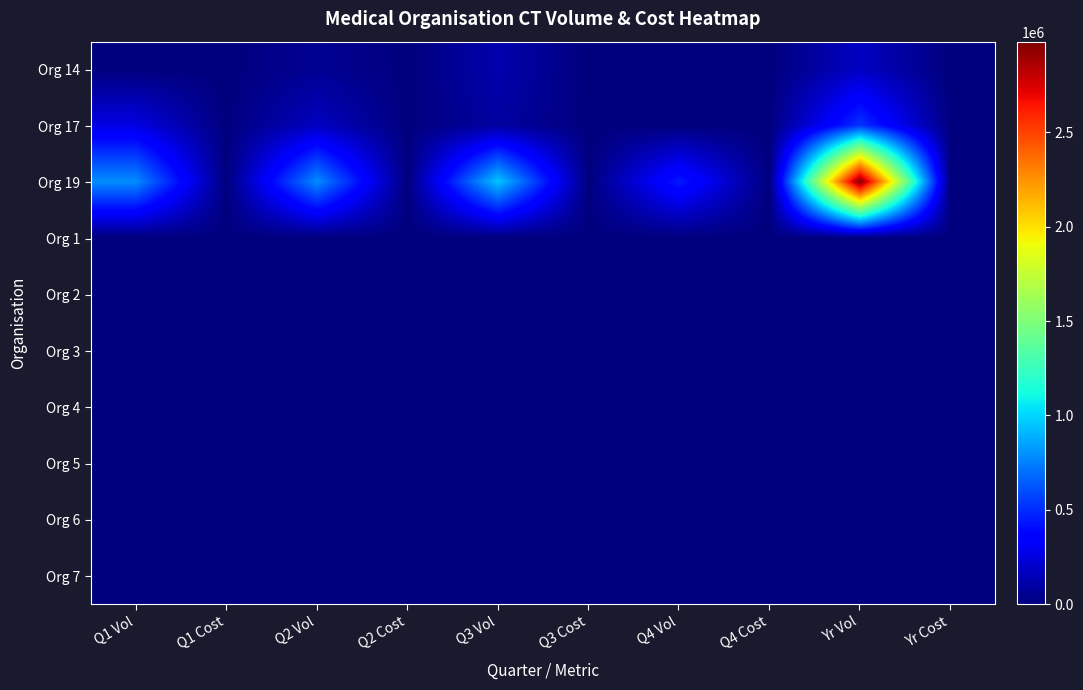

What is the difference between the highest and lowest values at Q4 Vol?

451456.2